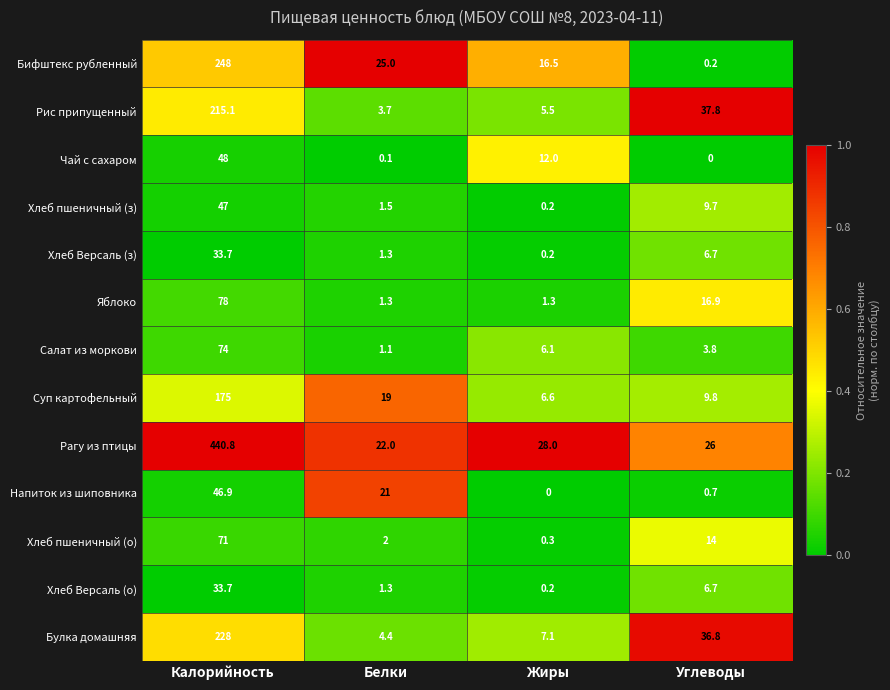

Which series has the largest range (max minus min)?

Рагу из птицы